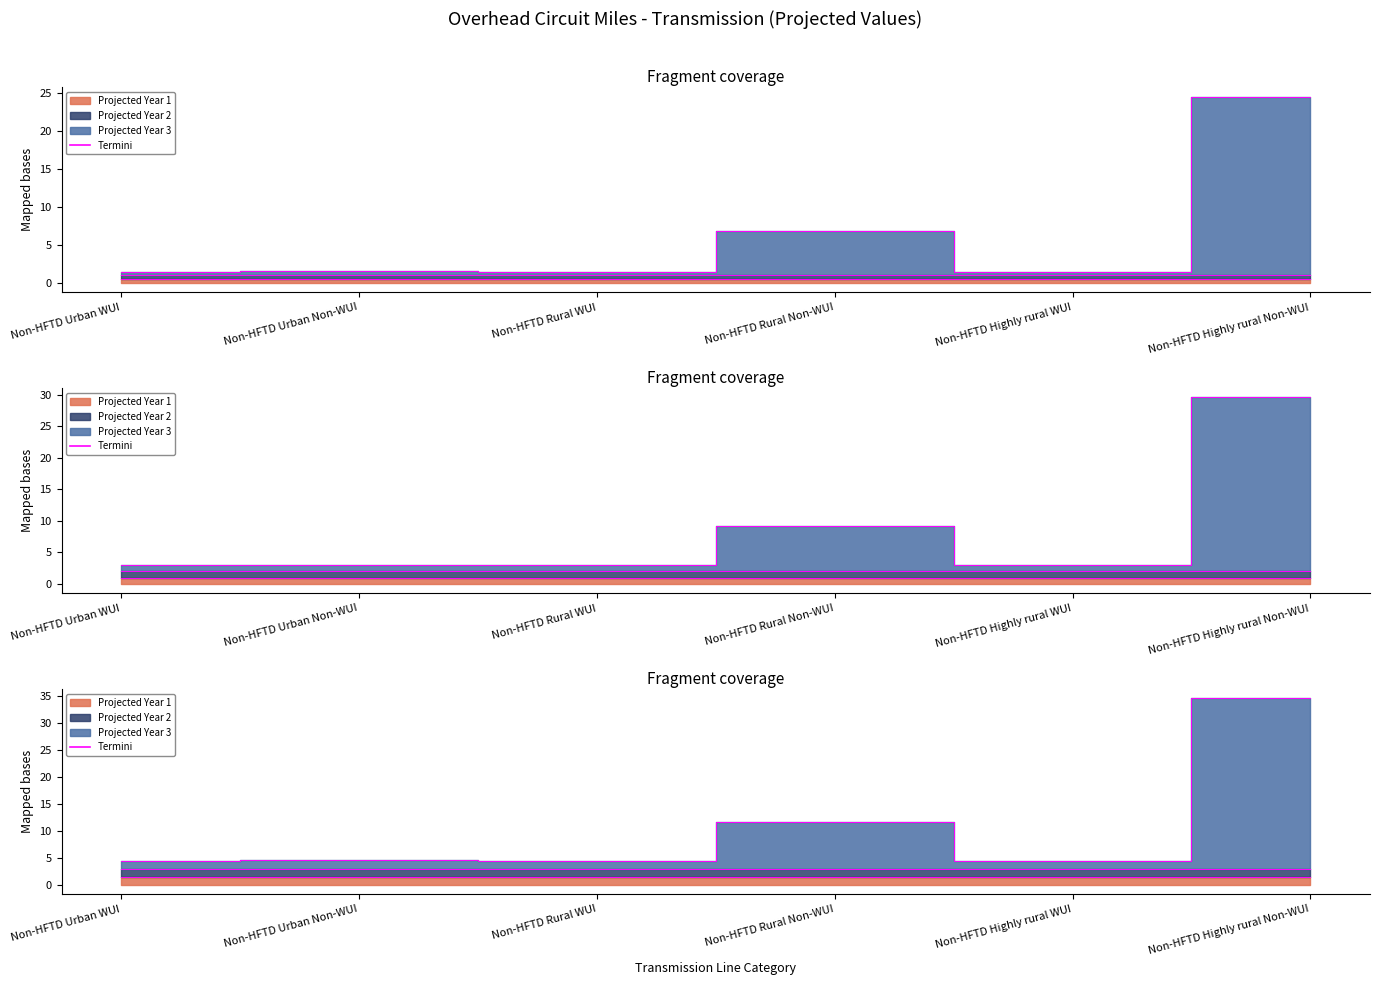

What is the ratio of the value at Non-HFTD Urban WUI to the value at Non-HFTD Highly rural WUI?

1.0